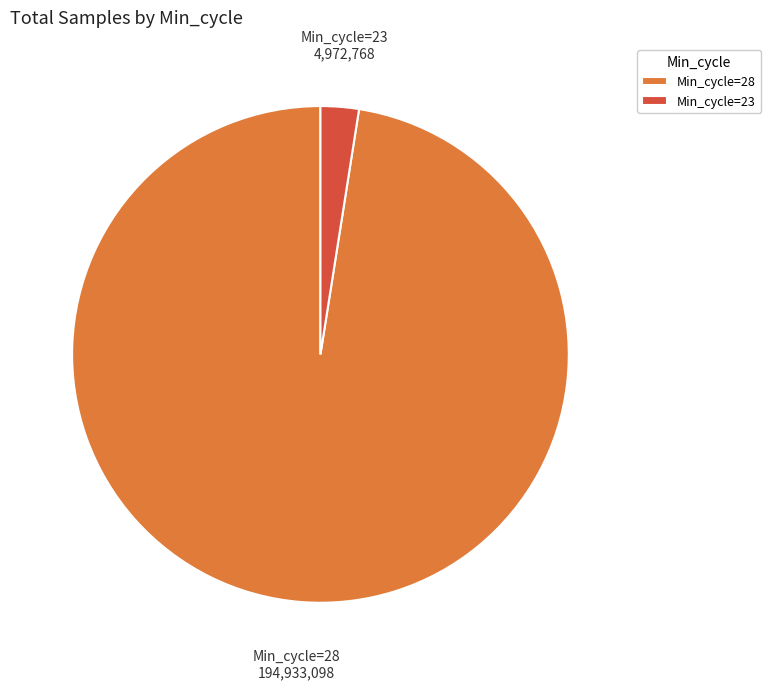

Rank the categories by value from highest to lowest.

Min_cycle=28, Min_cycle=23